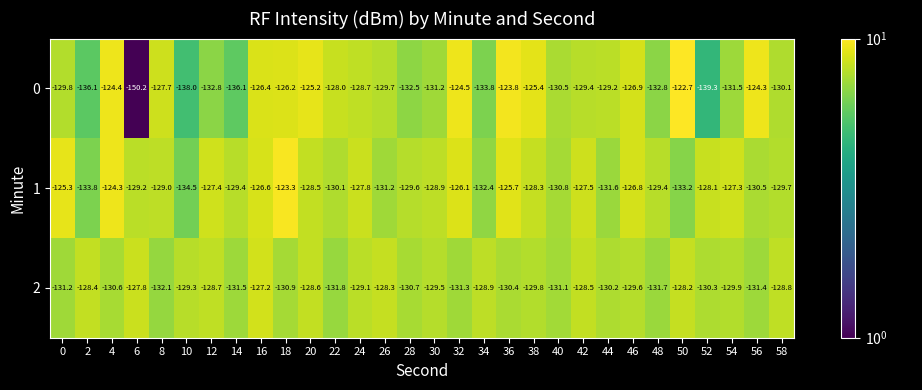

Which series has the largest range (max minus min)?

0